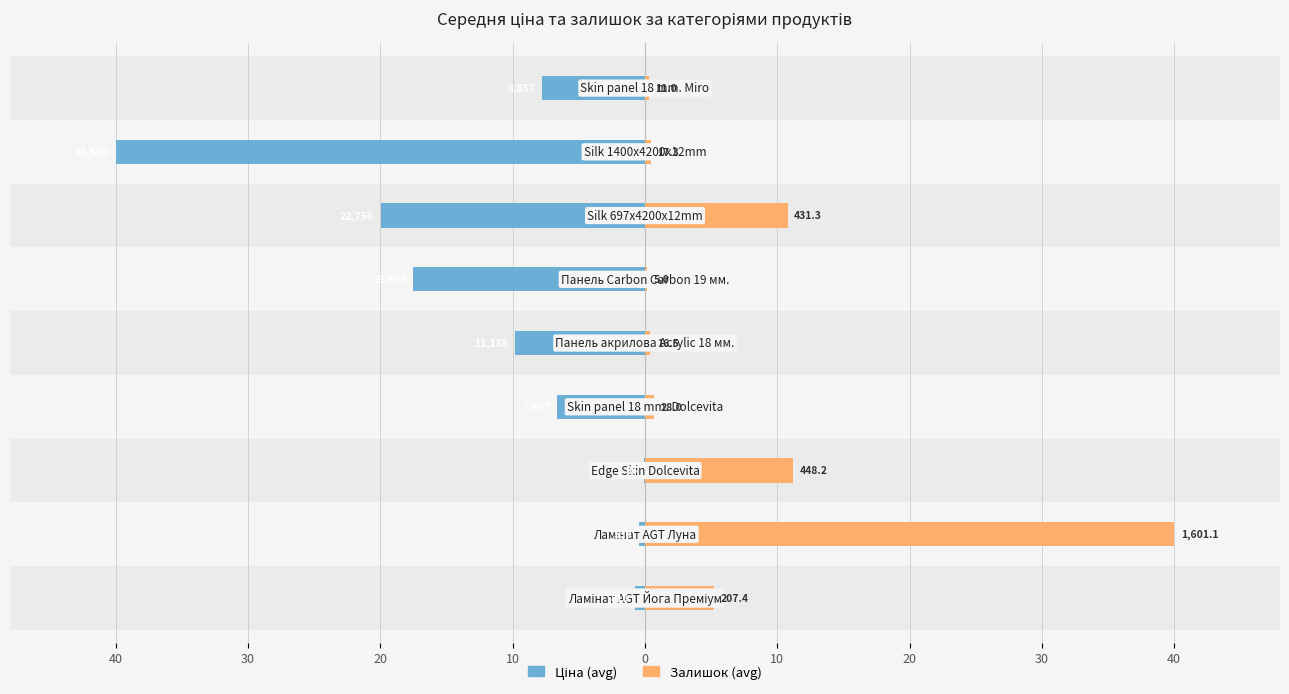

How many groups of bars are there?

9